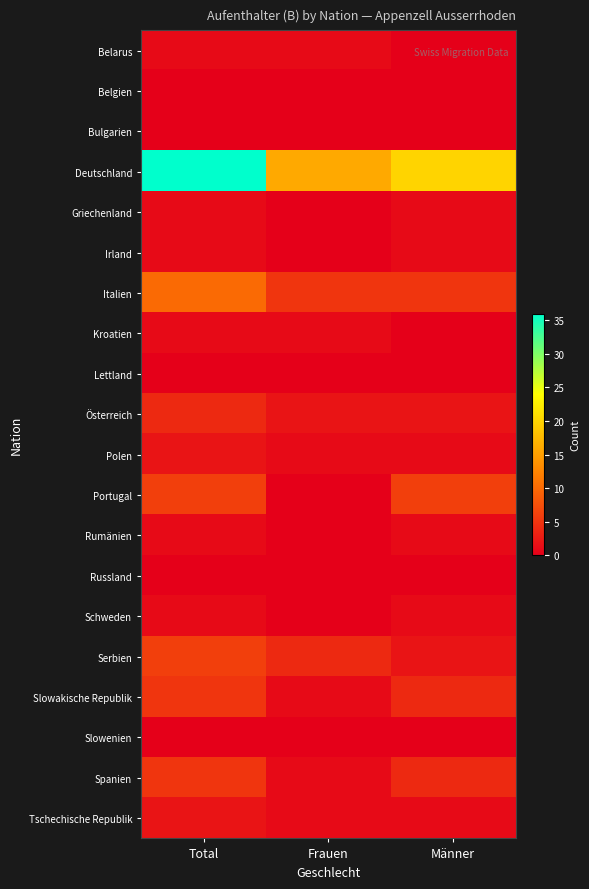

Reading left to right, transcribe all the data shown in this chart.

Belarus: Total=1	Frauen=1	Männer=0
Belgien: Total=0	Frauen=0	Männer=0
Bulgarien: Total=0	Frauen=0	Männer=0
Deutschland: Total=36	Frauen=16	Männer=20
Griechenland: Total=1	Frauen=0	Männer=1
Irland: Total=1	Frauen=0	Männer=1
Italien: Total=10	Frauen=5	Männer=5
Kroatien: Total=1	Frauen=1	Männer=0
Lettland: Total=0	Frauen=0	Männer=0
Österreich: Total=4	Frauen=2	Männer=2
Polen: Total=2	Frauen=1	Männer=1
Portugal: Total=6	Frauen=0	Männer=6
Rumänien: Total=1	Frauen=0	Männer=1
Russland: Total=0	Frauen=0	Männer=0
Schweden: Total=1	Frauen=0	Männer=1
Serbien: Total=6	Frauen=4	Männer=2
Slowakische Republik: Total=5	Frauen=1	Männer=4
Slowenien: Total=0	Frauen=0	Männer=0
Spanien: Total=5	Frauen=1	Männer=4
Tschechische Republik: Total=2	Frauen=1	Männer=1